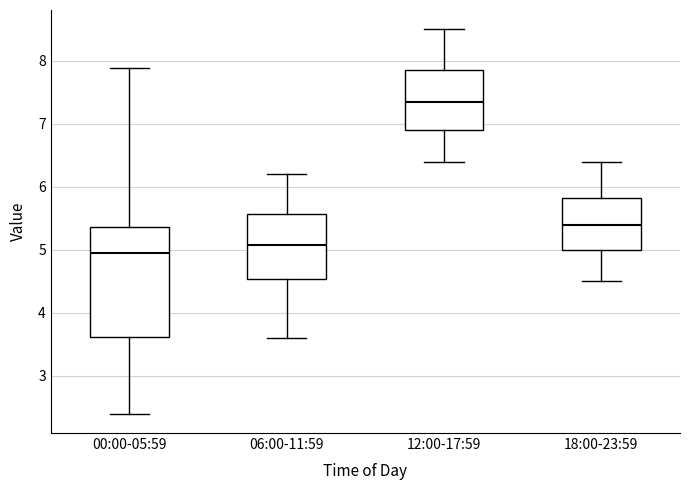

Where does the upper whisker of the box for 06:00-11:59 end on the y-axis? The values are not printed on the chart, so give them approximately, as read against the axis.

6.2